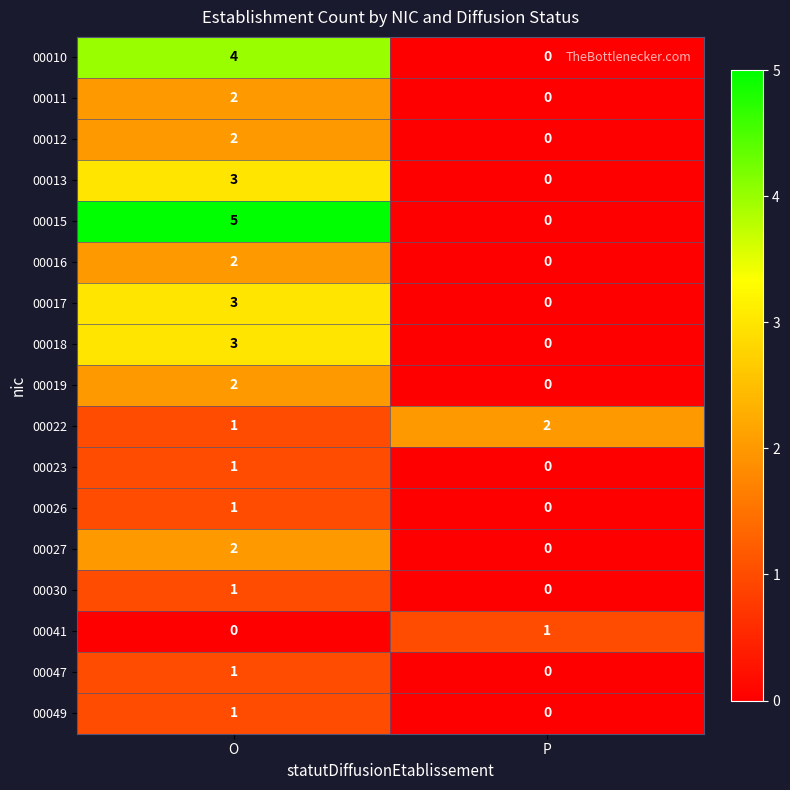

At which category is the sum across all series the highest?

O